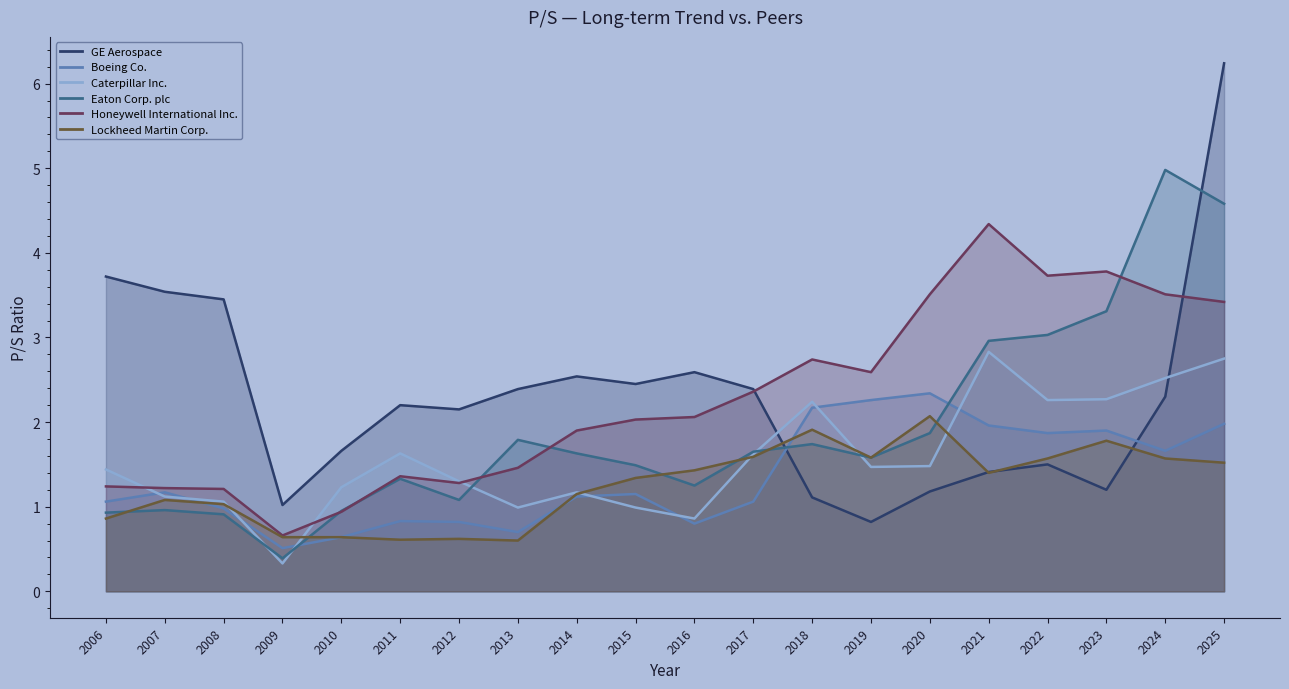

What is the highest value of the Lockheed Martin Corp. series?

2.1